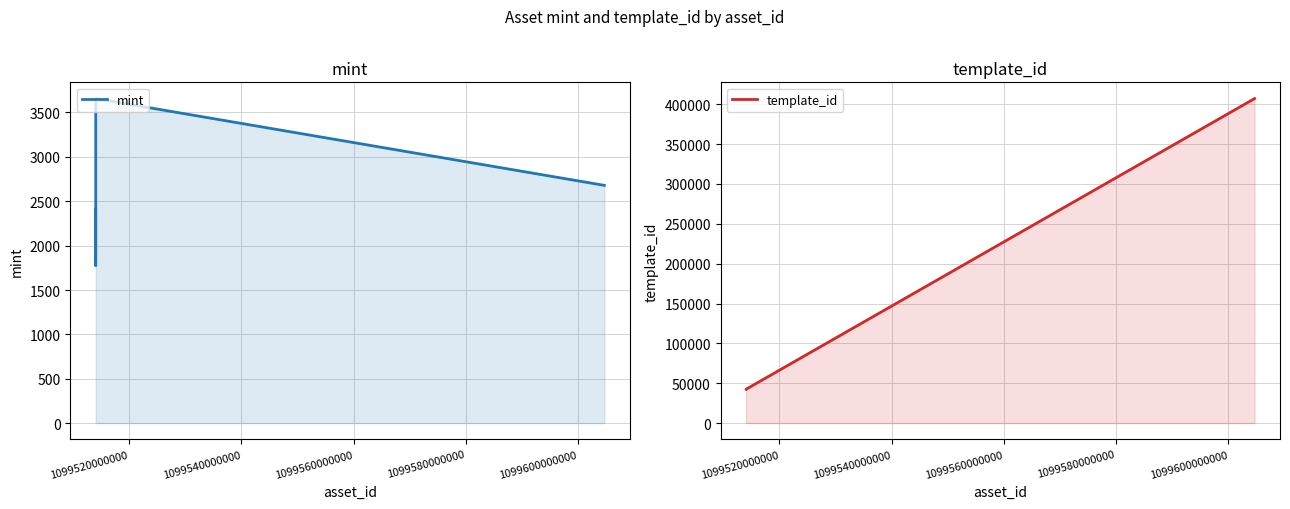

What is the maximum value shown in the chart?

407032